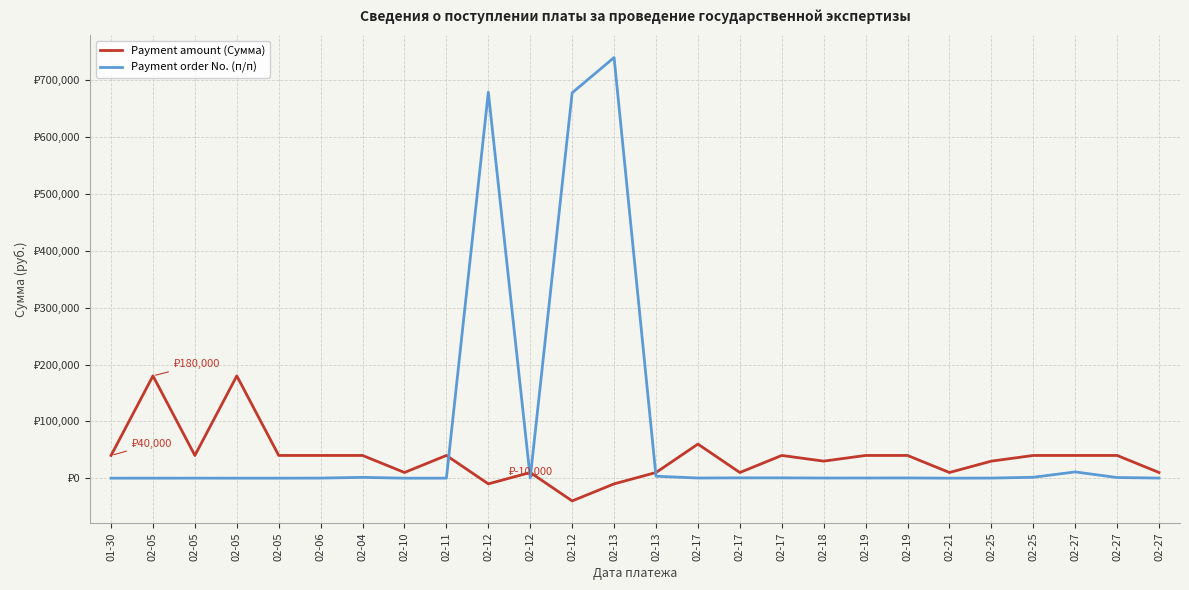

Does the chart have visible grid lines?

Yes